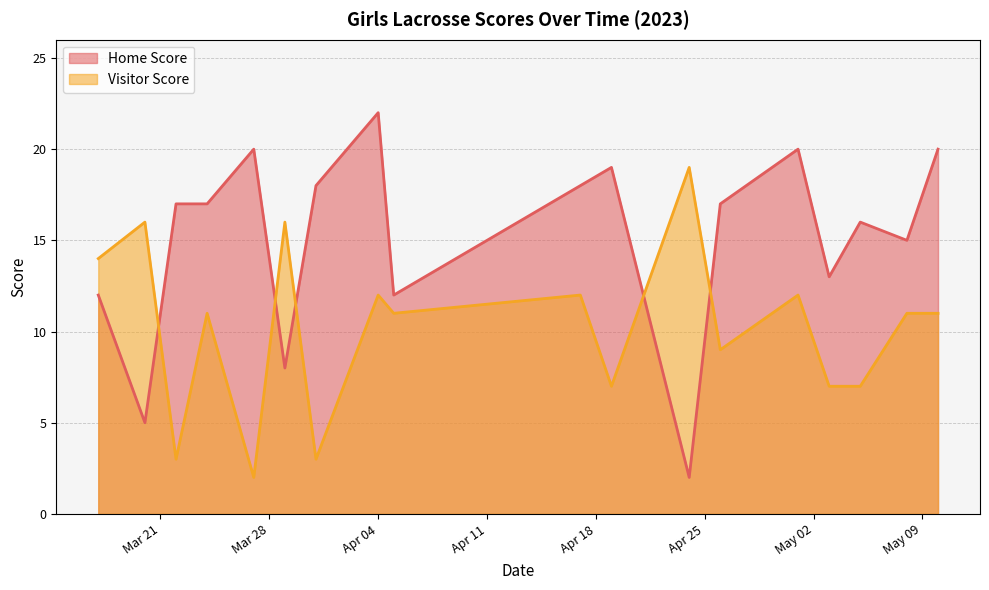

What is the greatest value displayed?

22